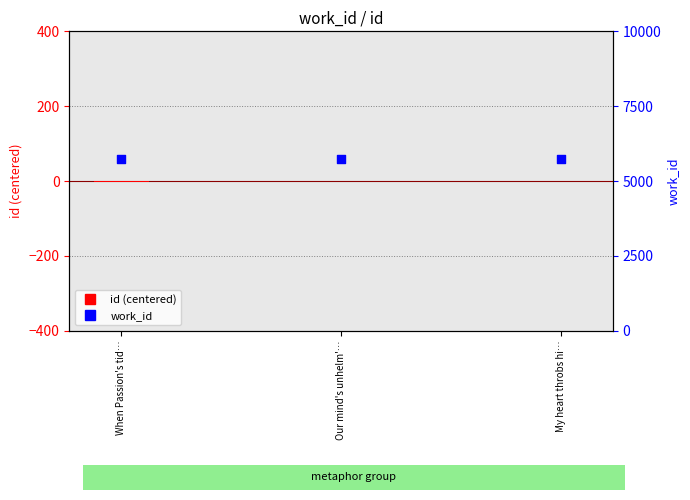

Which series contains the lowest Y value?

id (centered)